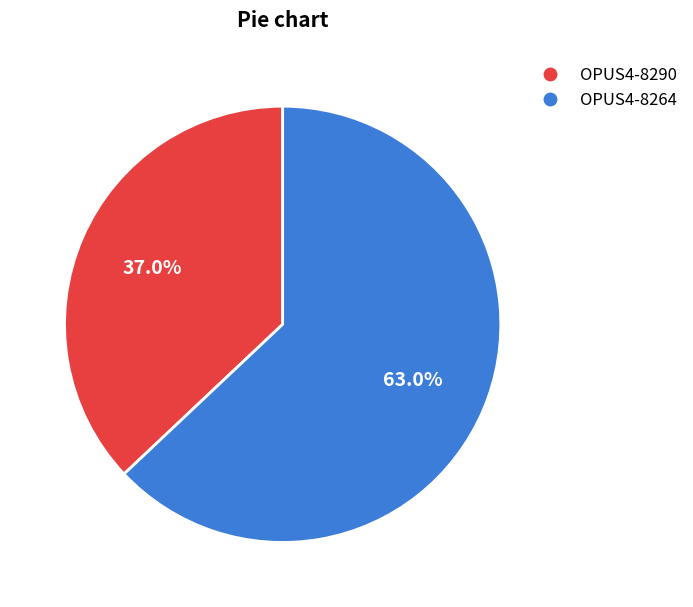

Which slice is the smallest?

OPUS4-8290